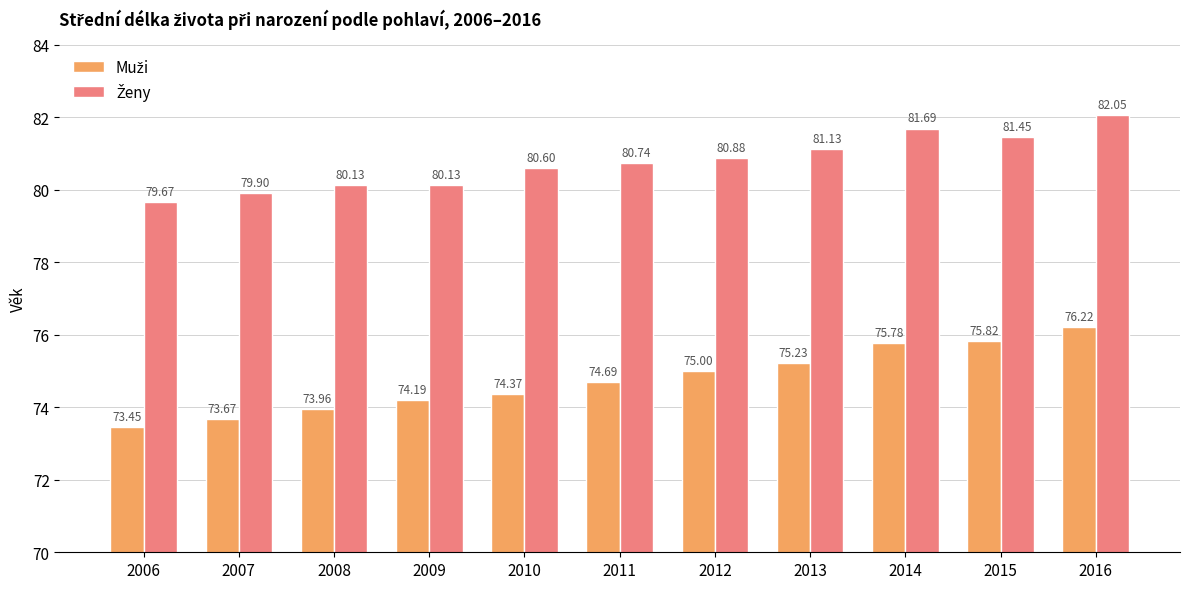

What is the total value across all series at 2013?

156.4